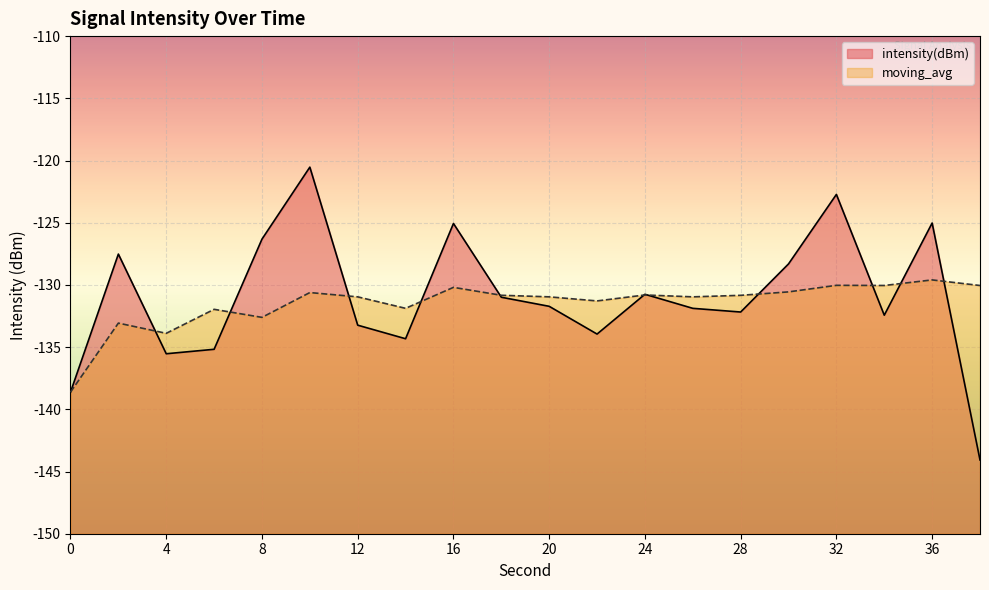

How many data points in intensity(dBm) are above -131?

9